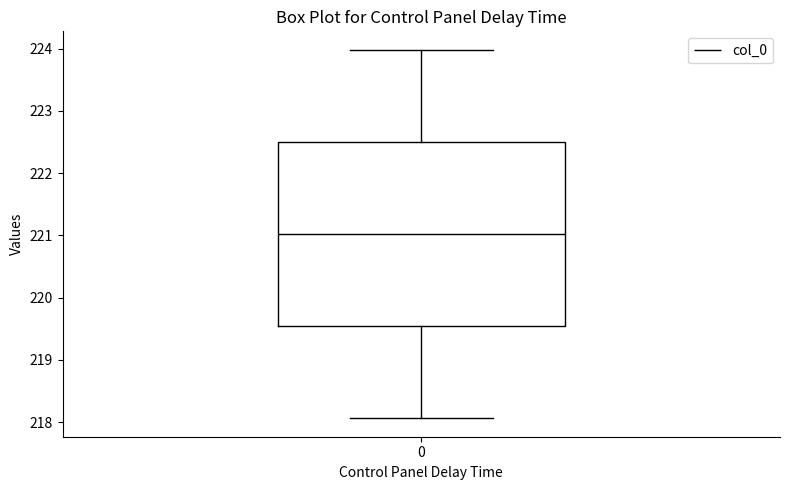

Read this box plot against the y-axis: the position of the median line, the range covered by the box, and the ends of both whiskers. The values are not printed on the chart, so give them approximately, as read against the axis.

median 221.0, box 219.5 to 222.5, whiskers 218.1 to 224.0